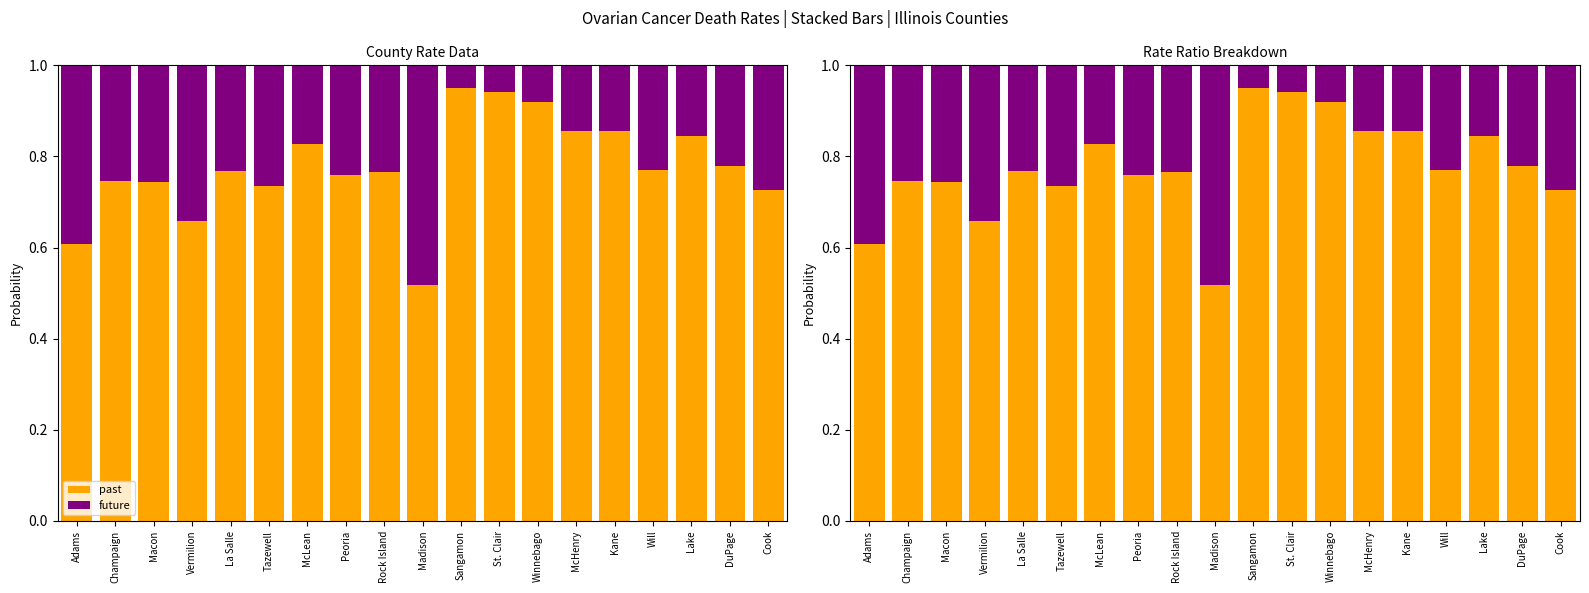

Reading left to right, extract all data points from this chart.

past: Adams=0.6	Champaign=0.7	Macon=0.7	Vermilion=0.7	La Salle=0.8	Tazewell=0.7	McLean=0.8	Peoria=0.8	Rock Island=0.8	Madison=0.5	Sangamon=1.0	St. Clair=0.9	Winnebago=0.9	McHenry=0.9	Kane=0.9	Will=0.8	Lake=0.8	DuPage=0.8	Cook=0.7
future: Adams=0.4	Champaign=0.3	Macon=0.3	Vermilion=0.3	La Salle=0.2	Tazewell=0.3	McLean=0.2	Peoria=0.2	Rock Island=0.2	Madison=0.5	Sangamon=0.0	St. Clair=0.1	Winnebago=0.1	McHenry=0.1	Kane=0.1	Will=0.2	Lake=0.2	DuPage=0.2	Cook=0.3